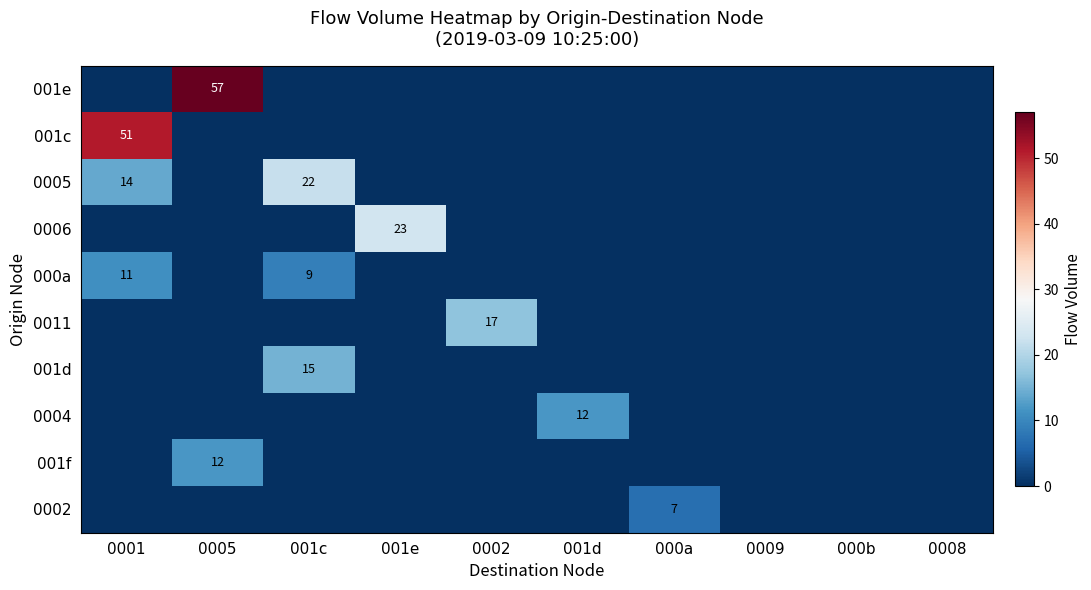

How many distinct data groups are displayed?

10